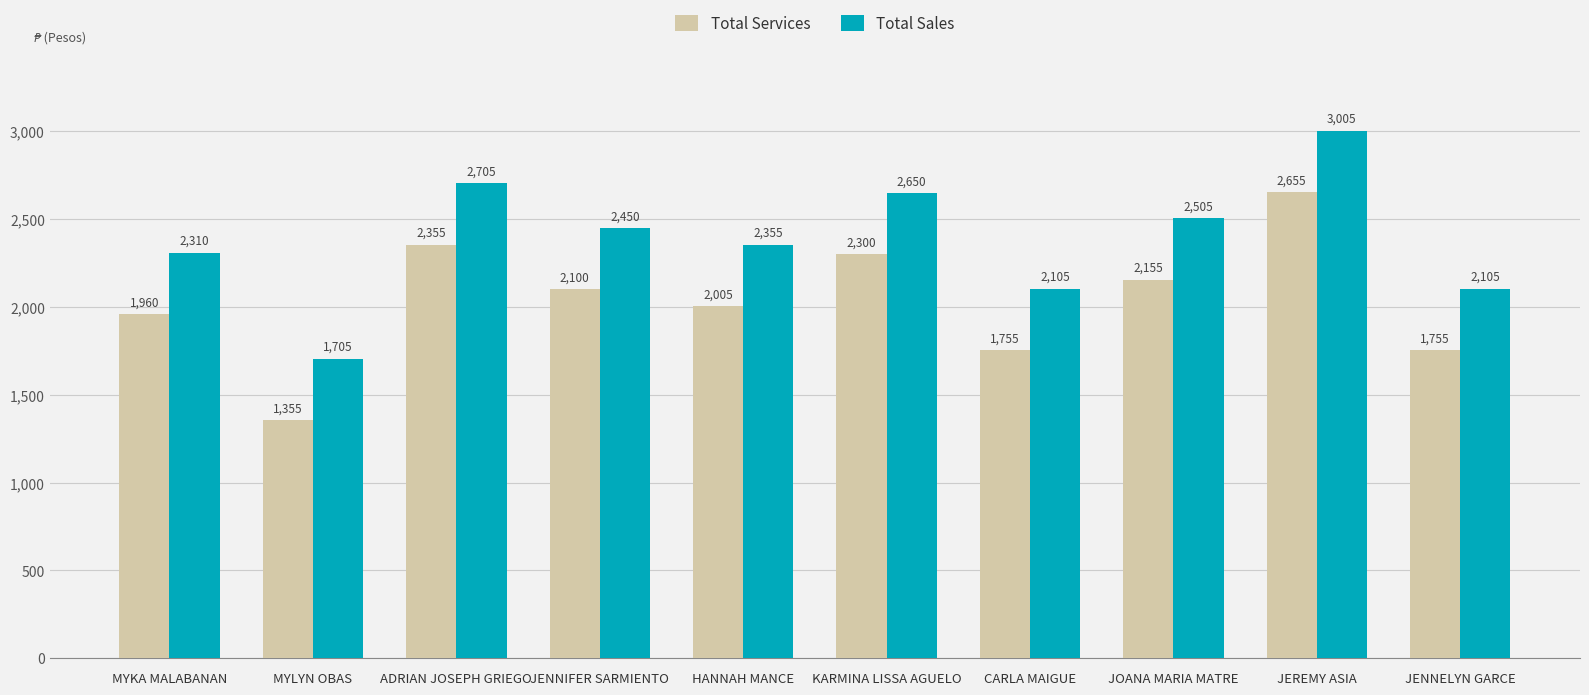

What is the difference between the maximum and minimum values in the Total Sales series?

1300